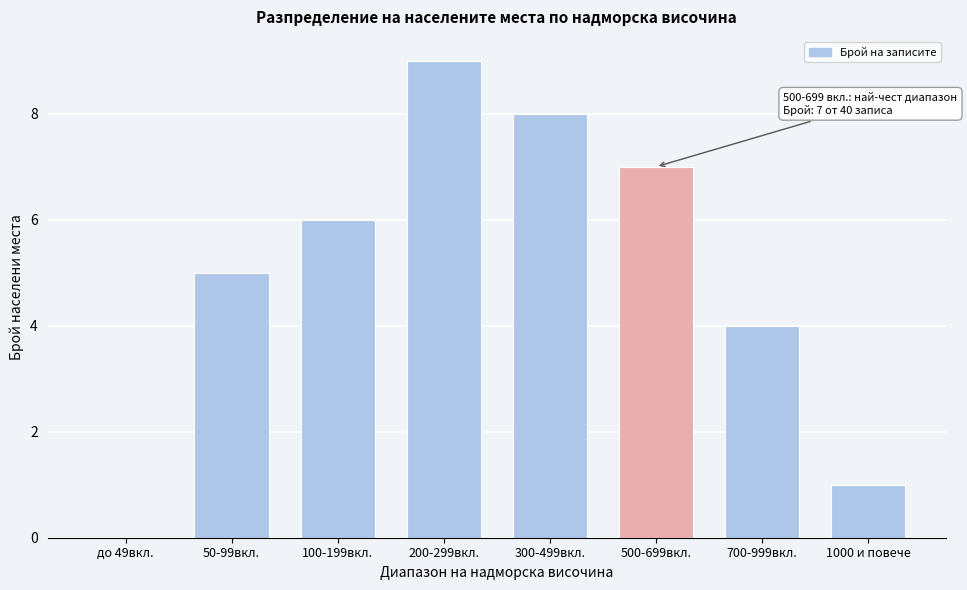

Reading left to right, list all the values displayed in this chart.

до 49вкл.=0	50-99вкл.=5	100-199вкл.=6	200-299вкл.=9	300-499вкл.=8	500-699вкл.=7	700-999вкл.=4	1000 и повече=1